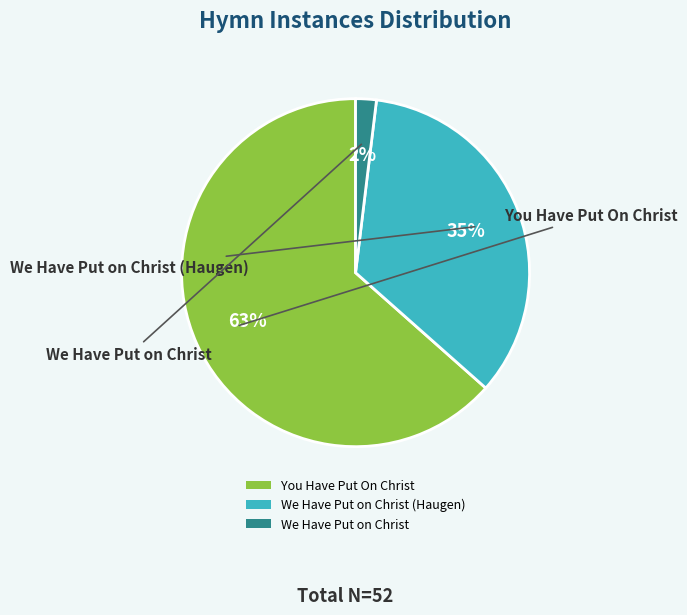

What percentage is the We Have Put on Christ (Haugen) slice, to the nearest percent?

35%